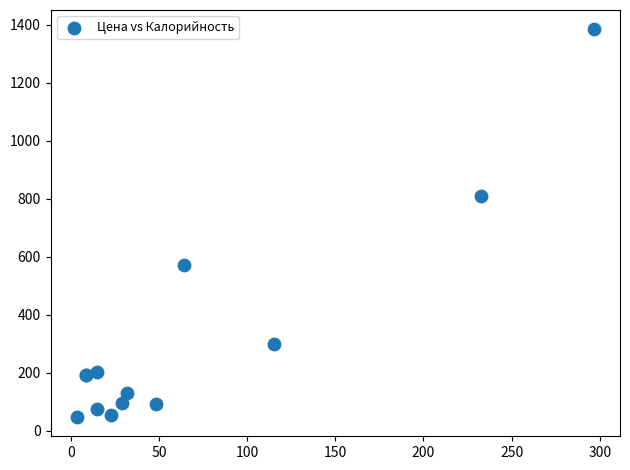

What Y value in the scatter plot is closest to 716?

811.1